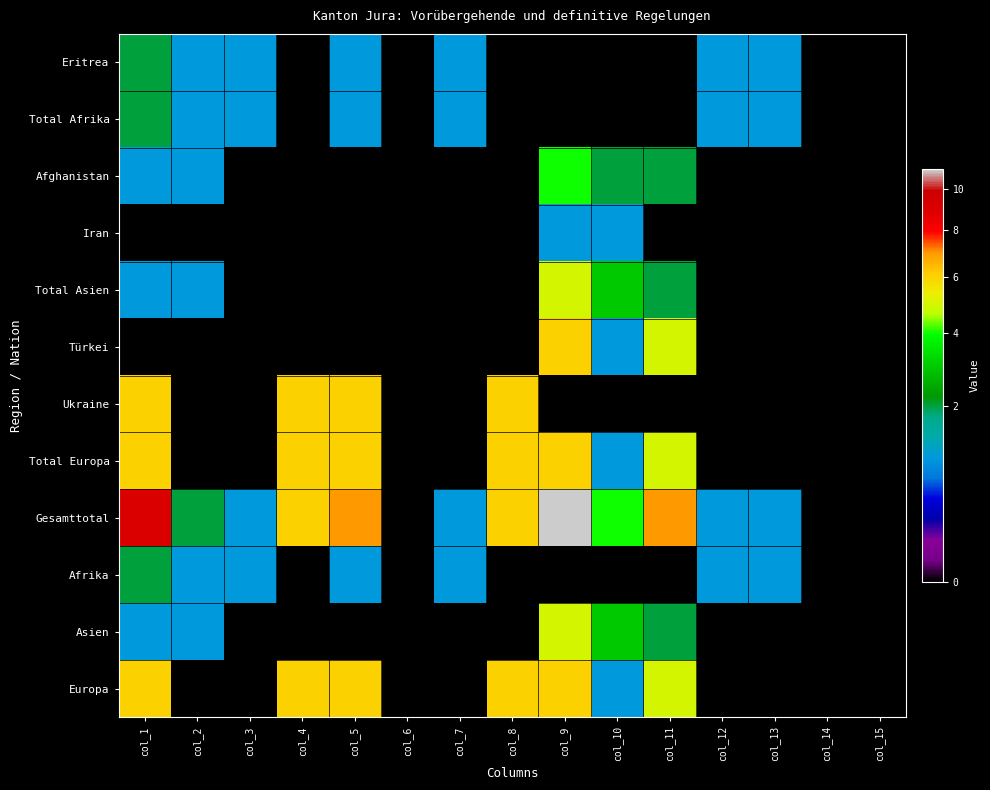

How many data points does each series have?

15